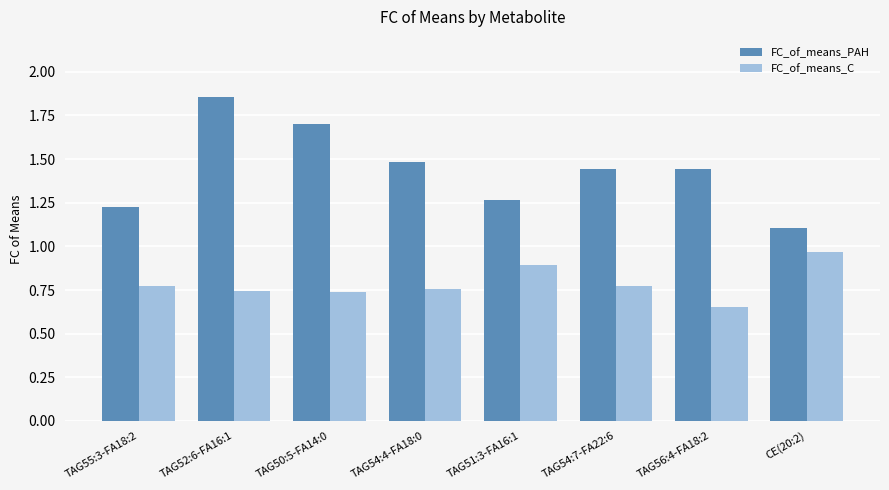

What is the label of the 5th bar from the left?

TAG51:3-FA16:1